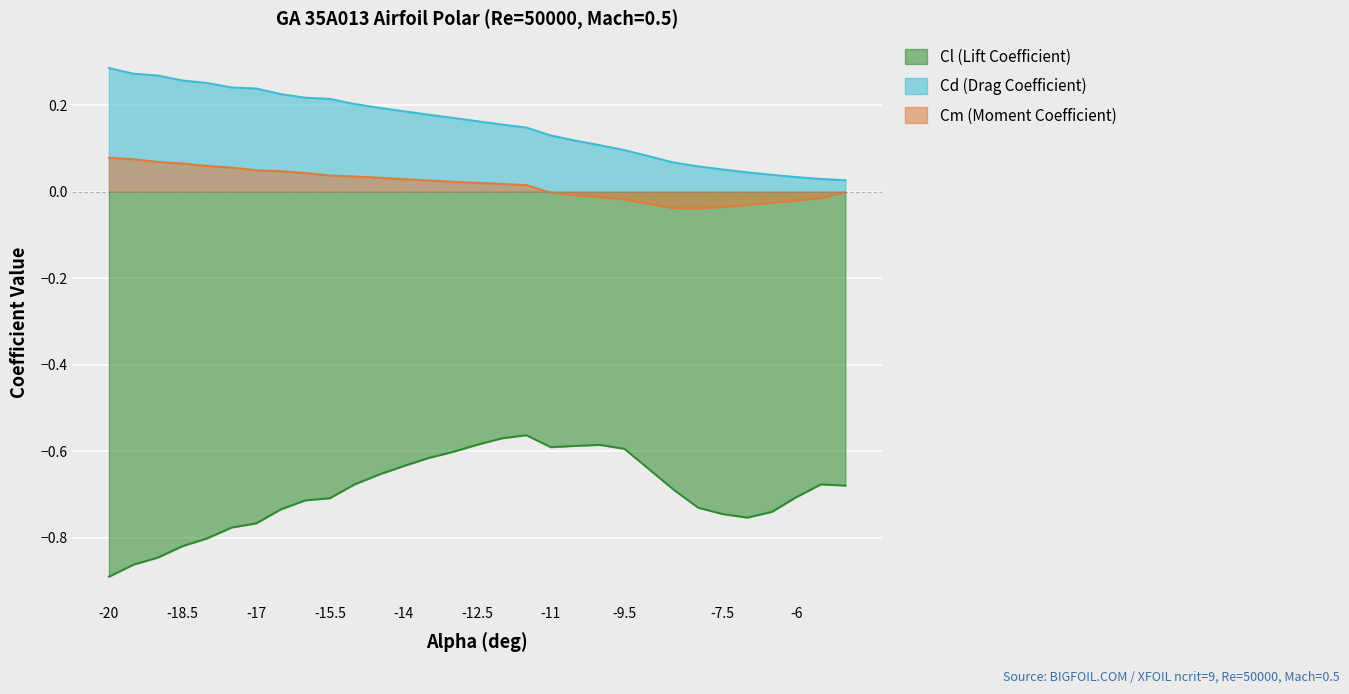

Is it true that Cl equals -0.7 at -15?

True